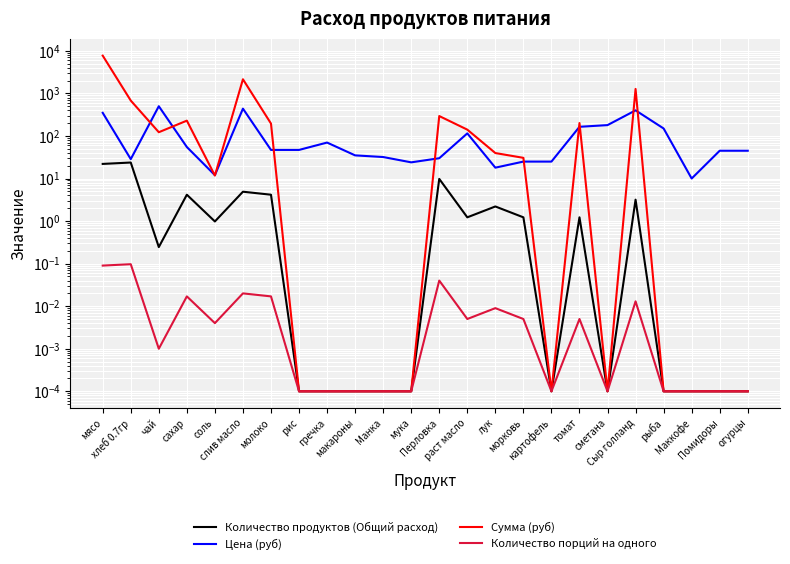

What is the value of the Цена (руб) point at the 24th from the left?

45.0